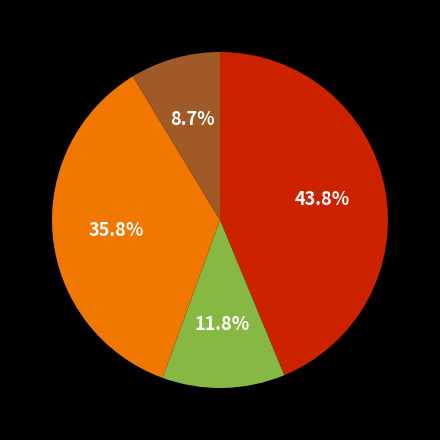

Is there a majority slice in this chart?

No